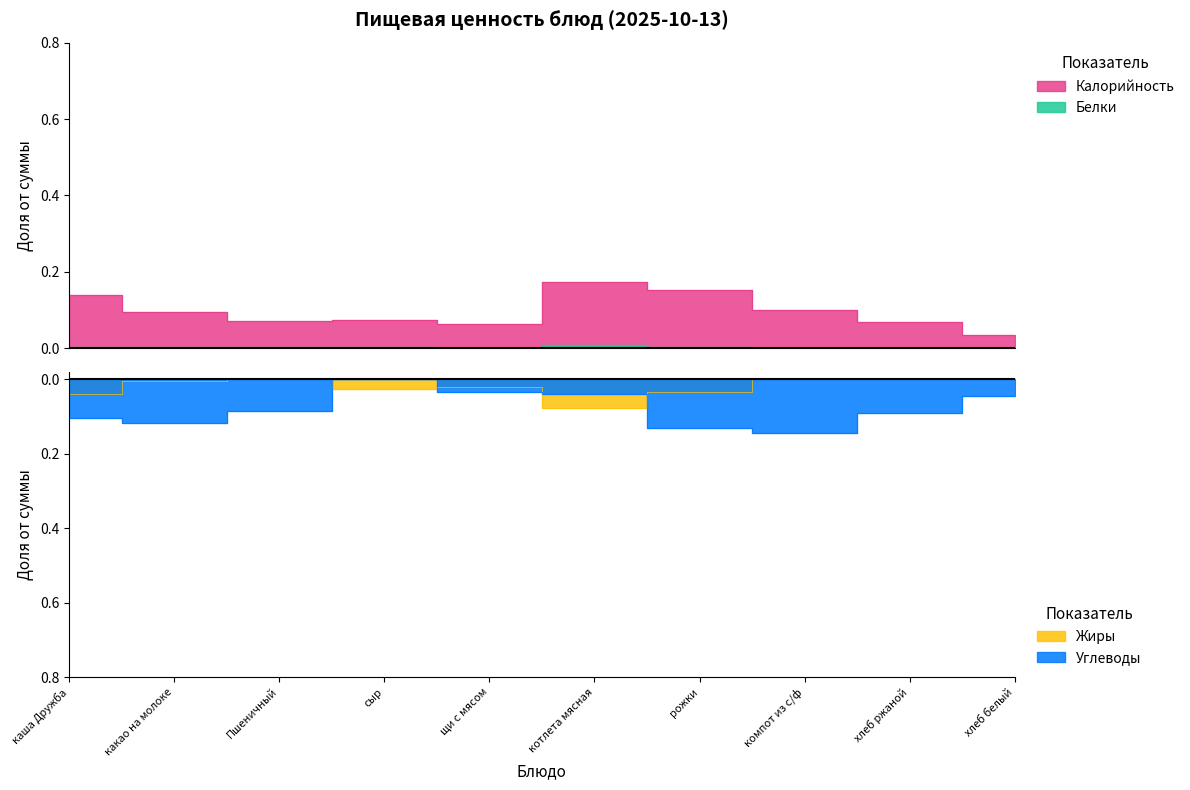

How many lines are shown in the chart?

4